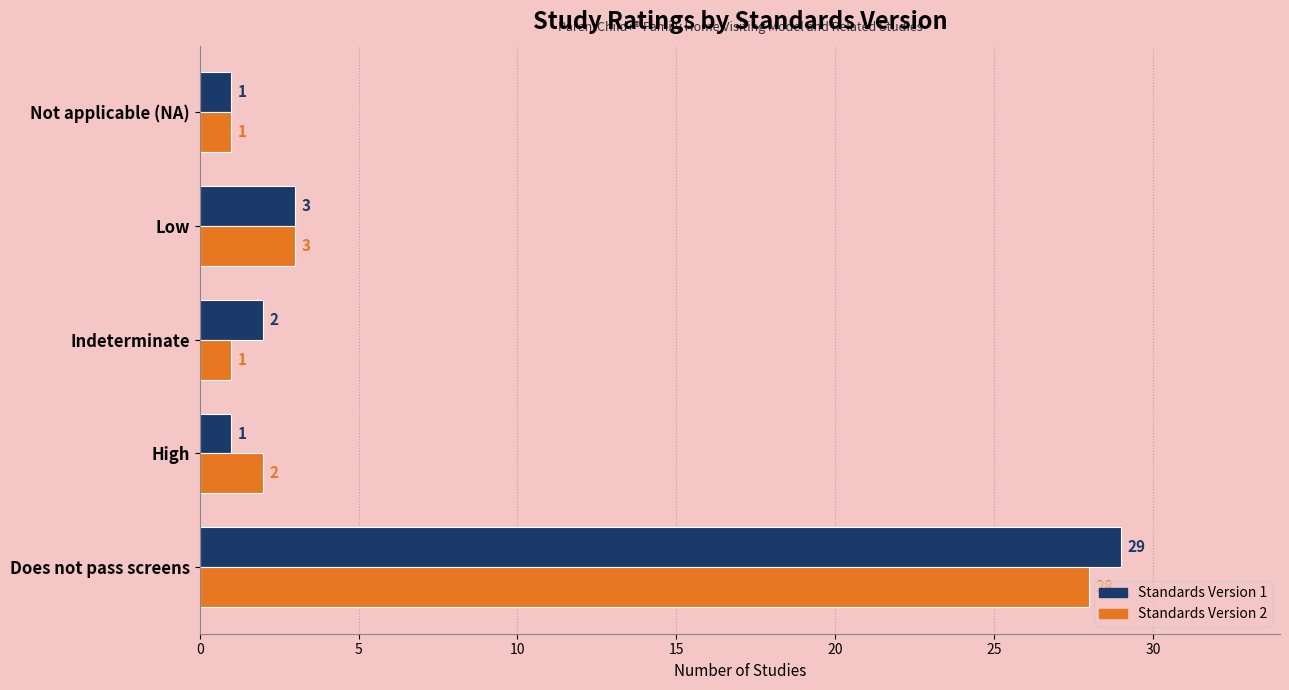

At which category is the sum across all series the highest?

Does not pass screens